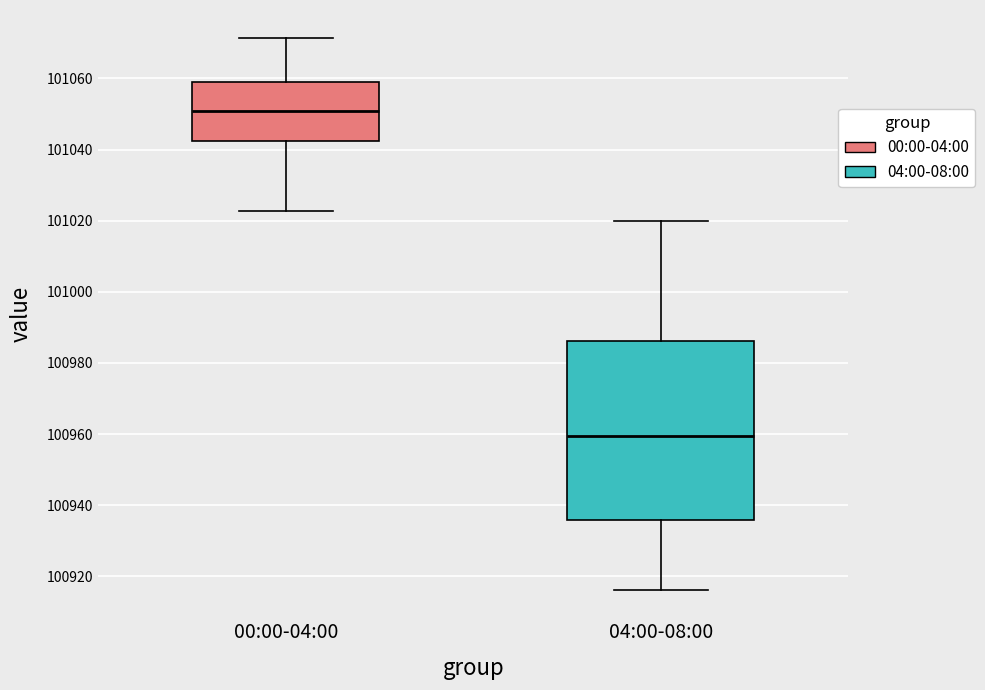

Comparing the boxes themselves (not the whiskers), which one is the tallest?

04:00-08:00